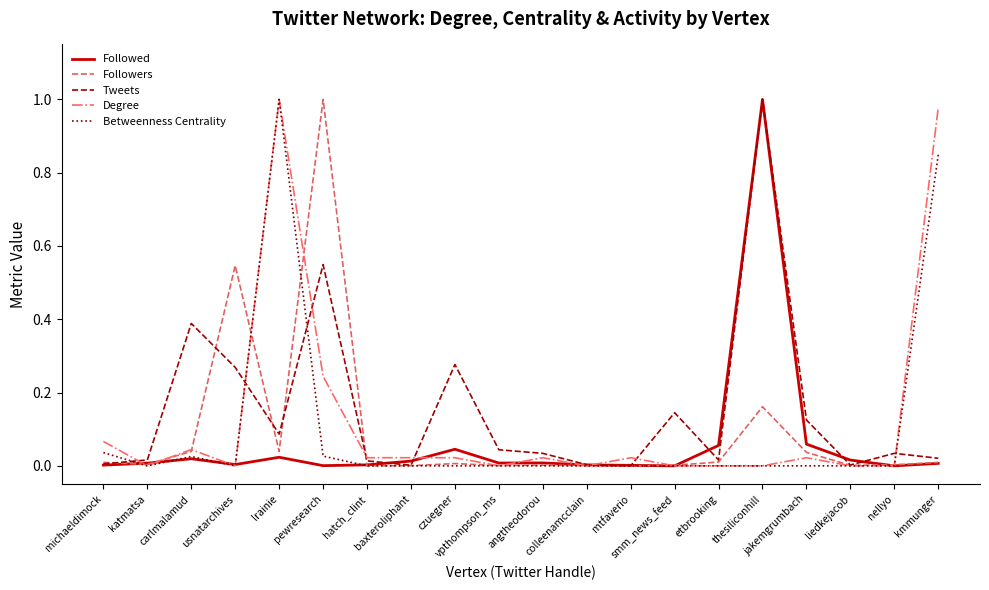

List the series in order of their peak value, highest first.

Followed, Followers, Tweets, Degree, Betweenness Centrality